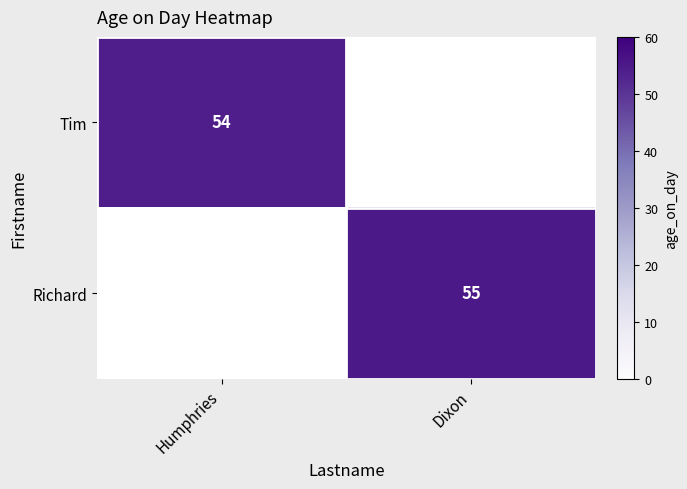

Is it true that Richard equals 55 at Dixon?

True